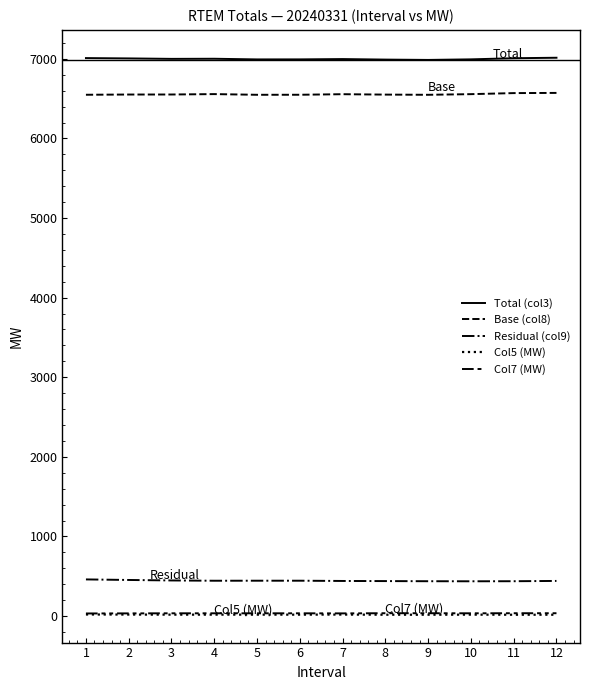

What is the value of the Residual (col9) point at the 3rd from the left?

447.6